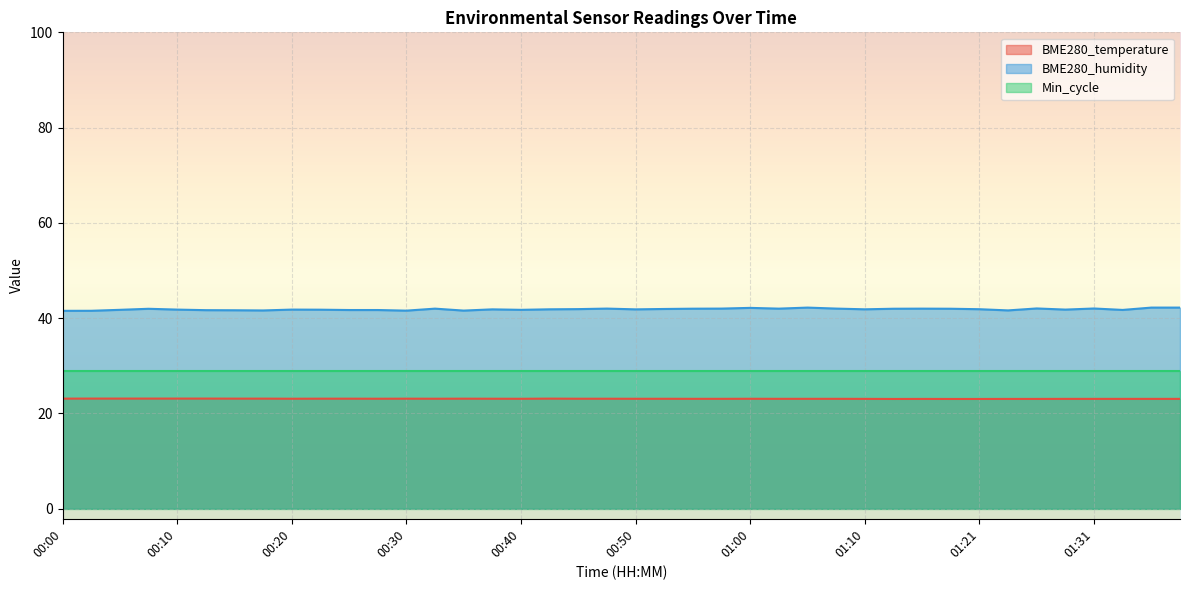

What is the sum of the BME280_humidity values at 01:05 and 01:02?

84.2